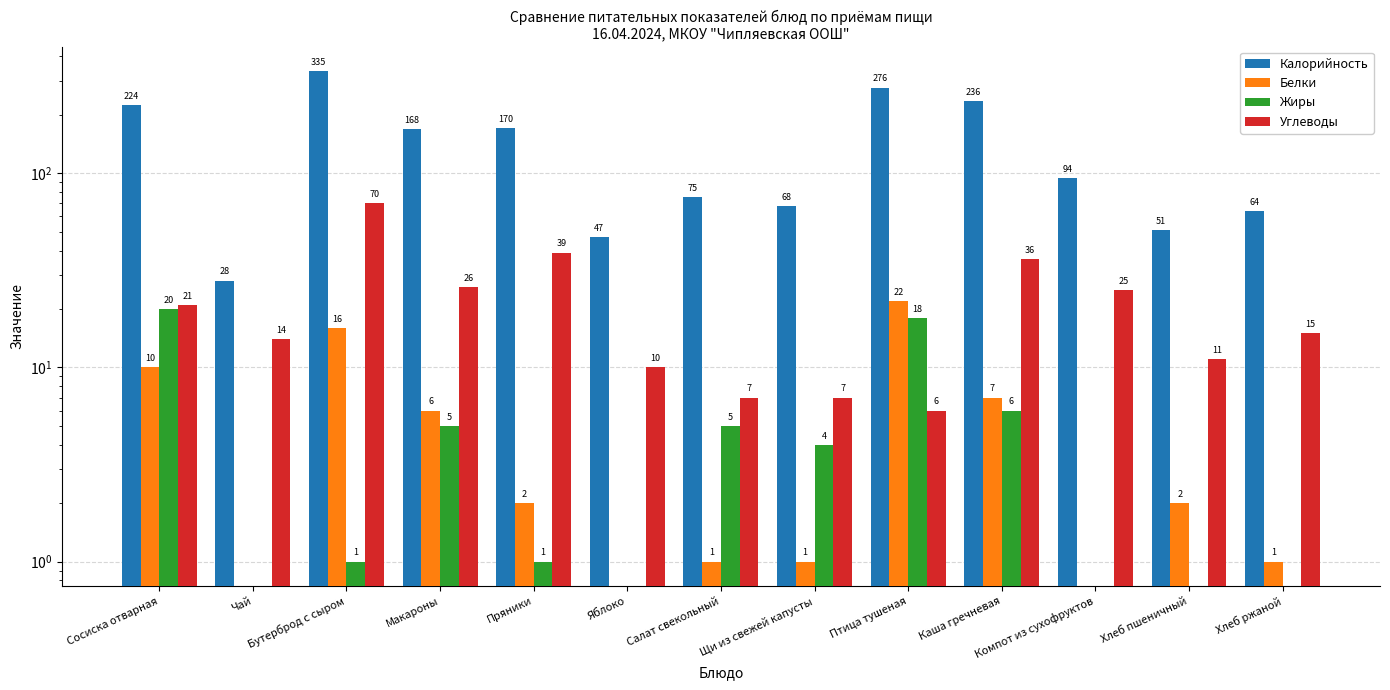

What is the value of the Калорийность bar at the 3rd from the left?

335